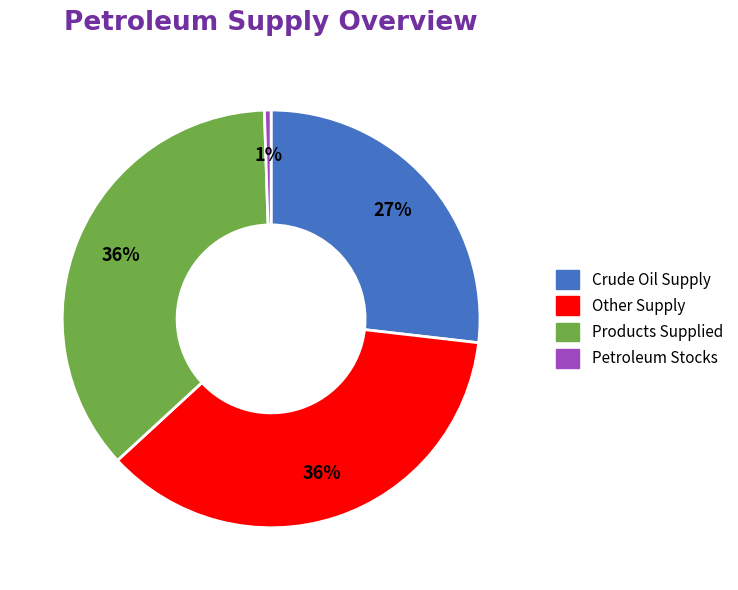

Is it true that Crude Oil Supply is 27% of the pie?

True